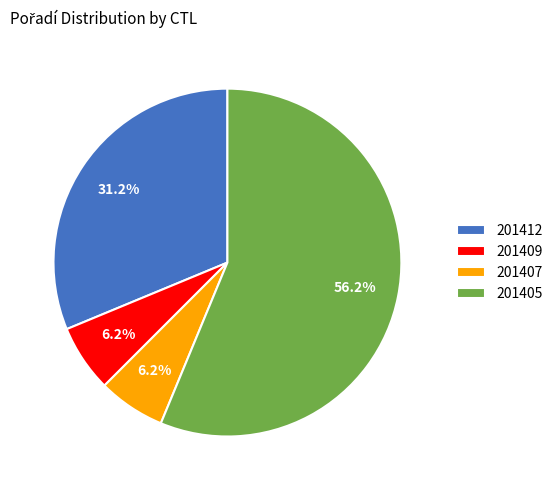

What is the ratio of the value at 201407 to the value at 201412?

0.2